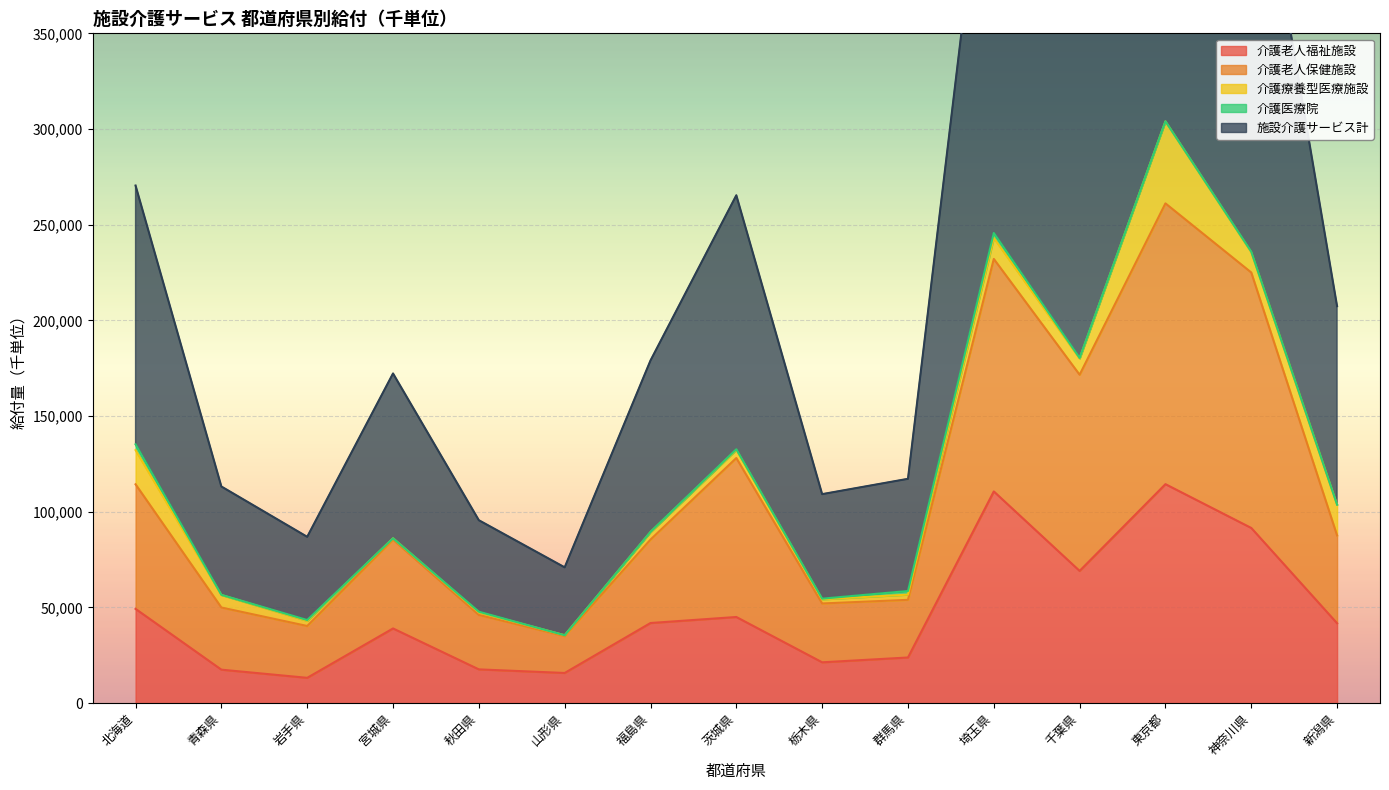

How many interior local valleys does the 介護老人保健施設 series have?

4